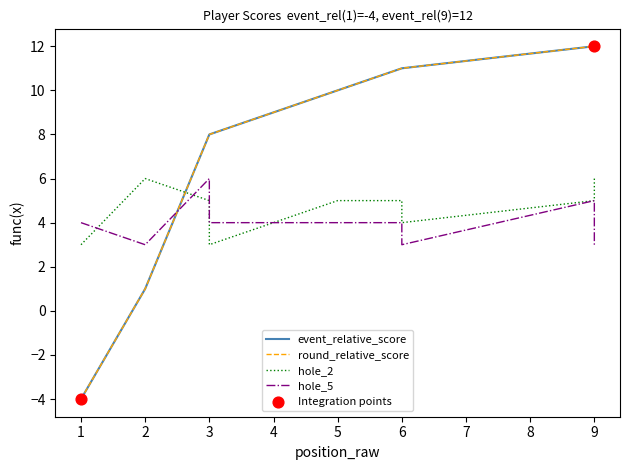

Which series contains the lowest Y value?

event_relative_score